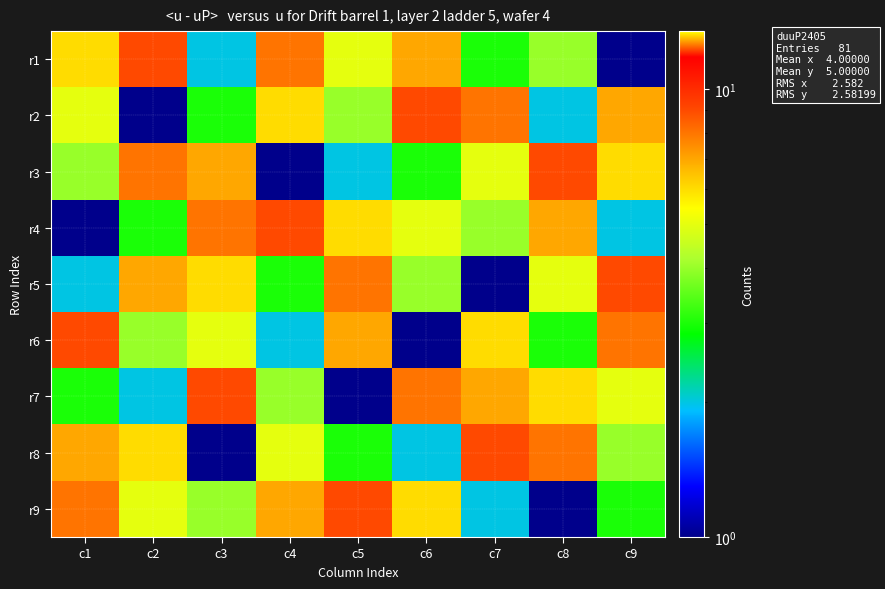

Rank the series at c5 from highest to lowest value.

r9, r5, r6, r4, r1, r2, r8, r3, r7